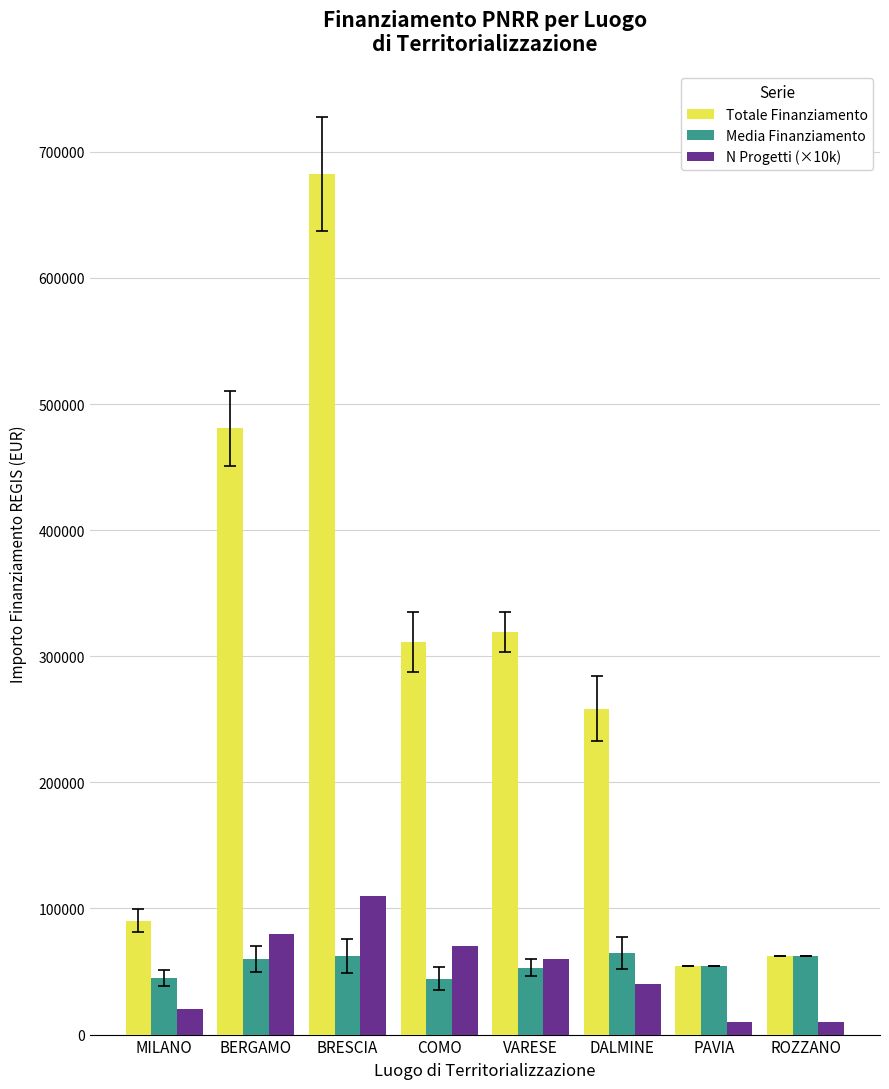

Which series has the largest range (max minus min)?

Totale Finanziamento